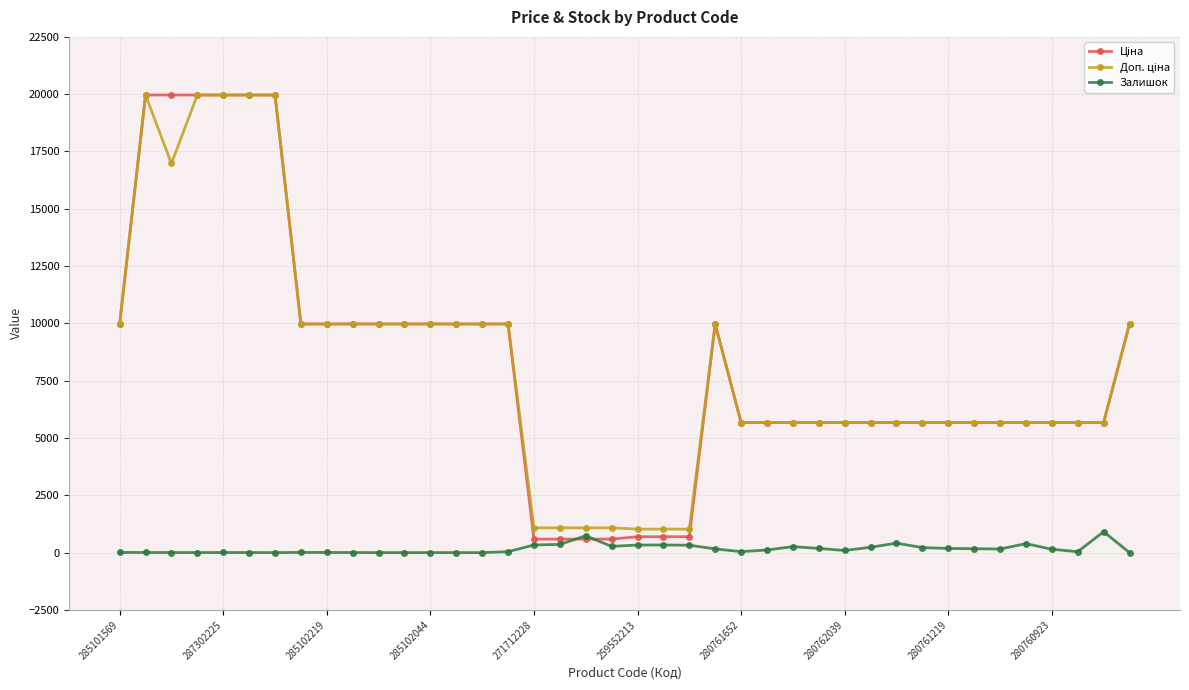

What is the value of the Залишок point at the 22nd from the left?

333.0